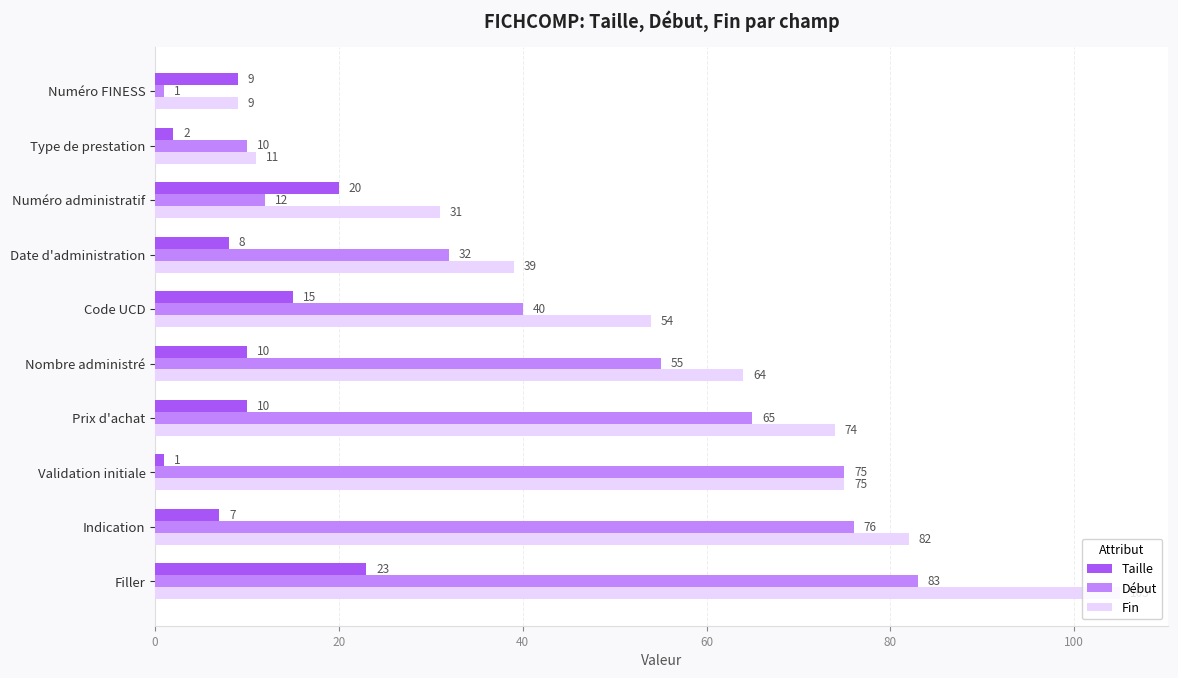

List the series in order of their peak value, highest first.

Fin, Début, Taille